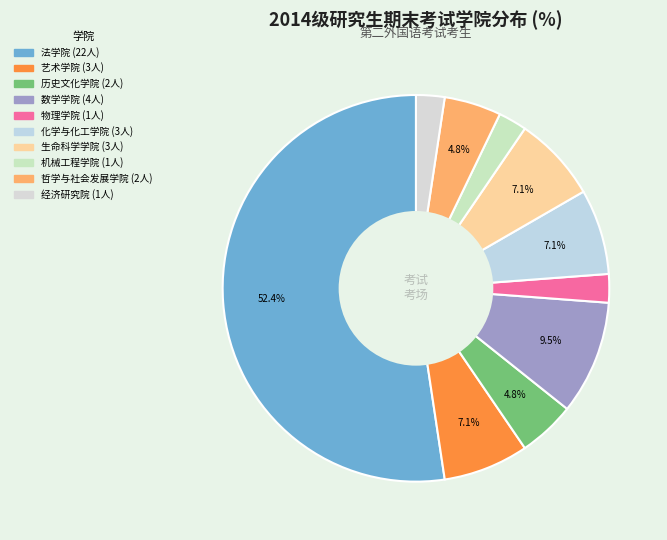

To the nearest percent, what is the combined percentage of 艺术学院 and 化学与化工学院?

14%